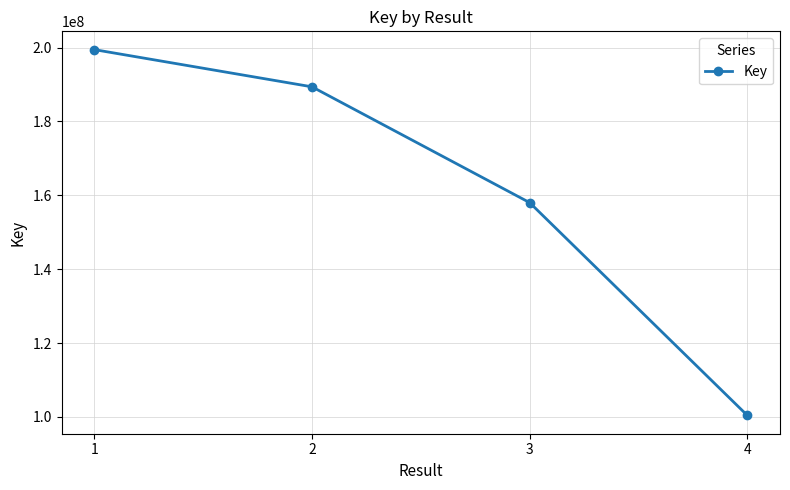

Reading right to left, transcribe all the data shown in this chart.

4=100403716	3=158024825	2=189380974	1=199453984